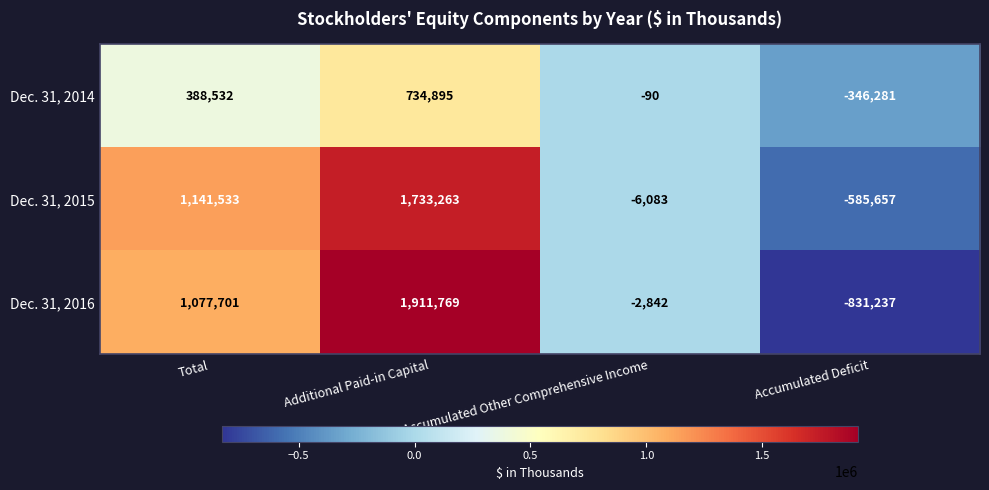

At Total, list the series in order from smallest to largest.

Dec. 31, 2014, Dec. 31, 2016, Dec. 31, 2015